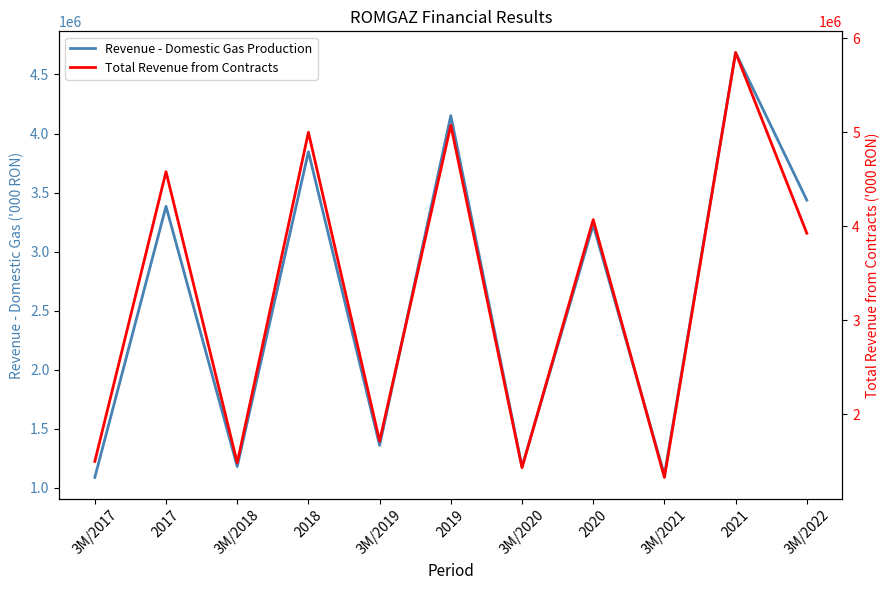

The value of Total Revenue from Contracts at 3M/2022 is 5905590. True or false?

False